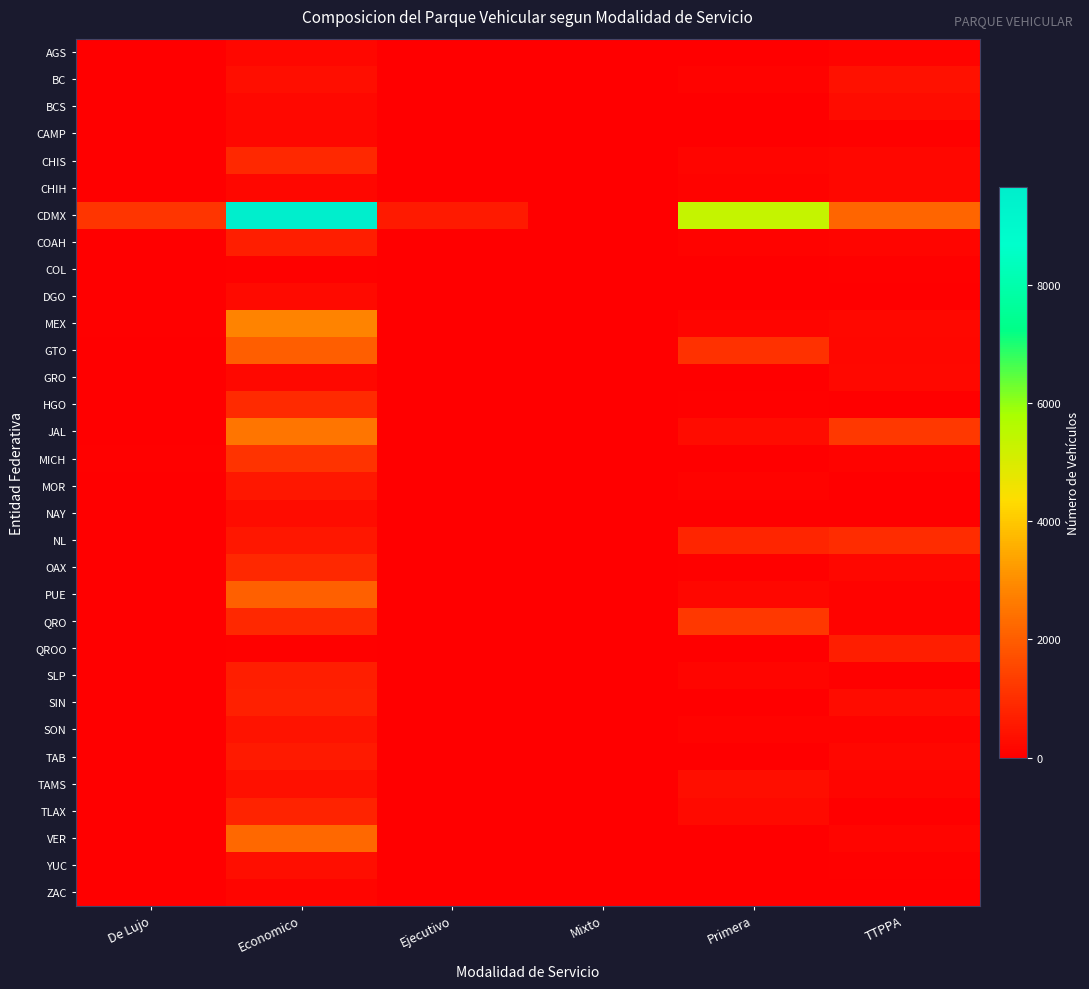

Reading right to left, extract all data points from this chart.

AGS: TTPPA=80	Primera=0	Mixto=0	Ejecutivo=0	Economico=186	De Lujo=0
BC: TTPPA=393	Primera=82	Mixto=0	Ejecutivo=0	Economico=339	De Lujo=13
BCS: TTPPA=296	Primera=0	Mixto=0	Ejecutivo=0	Economico=225	De Lujo=4
CAMP: TTPPA=64	Primera=0	Mixto=0	Ejecutivo=0	Economico=157	De Lujo=0
CHIS: TTPPA=154	Primera=138	Mixto=4	Ejecutivo=0	Economico=887	De Lujo=21
CHIH: TTPPA=160	Primera=110	Mixto=0	Ejecutivo=0	Economico=160	De Lujo=0
CDMX: TTPPA=2160	Primera=5357	Mixto=17	Ejecutivo=592	Economico=9662	De Lujo=1156
COAH: TTPPA=116	Primera=77	Mixto=8	Ejecutivo=0	Economico=644	De Lujo=0
COL: TTPPA=63	Primera=0	Mixto=0	Ejecutivo=0	Economico=44	De Lujo=0
DGO: TTPPA=24	Primera=0	Mixto=6	Ejecutivo=0	Economico=252	De Lujo=0
MEX: TTPPA=205	Primera=127	Mixto=0	Ejecutivo=0	Economico=2820	De Lujo=65
GTO: TTPPA=185	Primera=1063	Mixto=4	Ejecutivo=0	Economico=2015	De Lujo=0
GRO: TTPPA=223	Primera=18	Mixto=11	Ejecutivo=0	Economico=190	De Lujo=2
HGO: TTPPA=0	Primera=51	Mixto=1	Ejecutivo=0	Economico=909	De Lujo=0
JAL: TTPPA=1220	Primera=273	Mixto=3	Ejecutivo=0	Economico=2525	De Lujo=4
MICH: TTPPA=105	Primera=19	Mixto=4	Ejecutivo=9	Economico=1132	De Lujo=75
MOR: TTPPA=15	Primera=77	Mixto=0	Ejecutivo=0	Economico=492	De Lujo=0
NAY: TTPPA=26	Primera=0	Mixto=1	Ejecutivo=0	Economico=273	De Lujo=0
NL: TTPPA=954	Primera=794	Mixto=3	Ejecutivo=1	Economico=493	De Lujo=9
OAX: TTPPA=153	Primera=42	Mixto=1	Ejecutivo=0	Economico=885	De Lujo=0
PUE: TTPPA=92	Primera=172	Mixto=0	Ejecutivo=14	Economico=2052	De Lujo=3
QRO: TTPPA=77	Primera=1219	Mixto=3	Ejecutivo=5	Economico=883	De Lujo=23
QROO: TTPPA=665	Primera=0	Mixto=1	Ejecutivo=0	Economico=52	De Lujo=0
SLP: TTPPA=54	Primera=144	Mixto=9	Ejecutivo=12	Economico=660	De Lujo=24
SIN: TTPPA=275	Primera=11	Mixto=8	Ejecutivo=0	Economico=706	De Lujo=2
SON: TTPPA=107	Primera=77	Mixto=0	Ejecutivo=0	Economico=423	De Lujo=0
TAB: TTPPA=186	Primera=1	Mixto=3	Ejecutivo=0	Economico=593	De Lujo=0
TAMS: TTPPA=120	Primera=323	Mixto=3	Ejecutivo=2	Economico=367	De Lujo=0
TLAX: TTPPA=0	Primera=230	Mixto=1	Ejecutivo=0	Economico=786	De Lujo=0
VER: TTPPA=125	Primera=32	Mixto=3	Ejecutivo=0	Economico=2262	De Lujo=0
YUC: TTPPA=69	Primera=26	Mixto=0	Ejecutivo=0	Economico=317	De Lujo=7
ZAC: TTPPA=35	Primera=0	Mixto=0	Ejecutivo=0	Economico=139	De Lujo=0